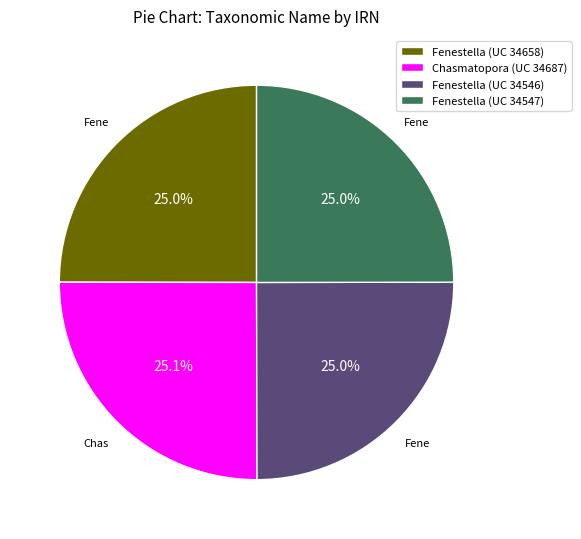

To the nearest percent, what portion does Fenestella (UC 34546) represent?

25%